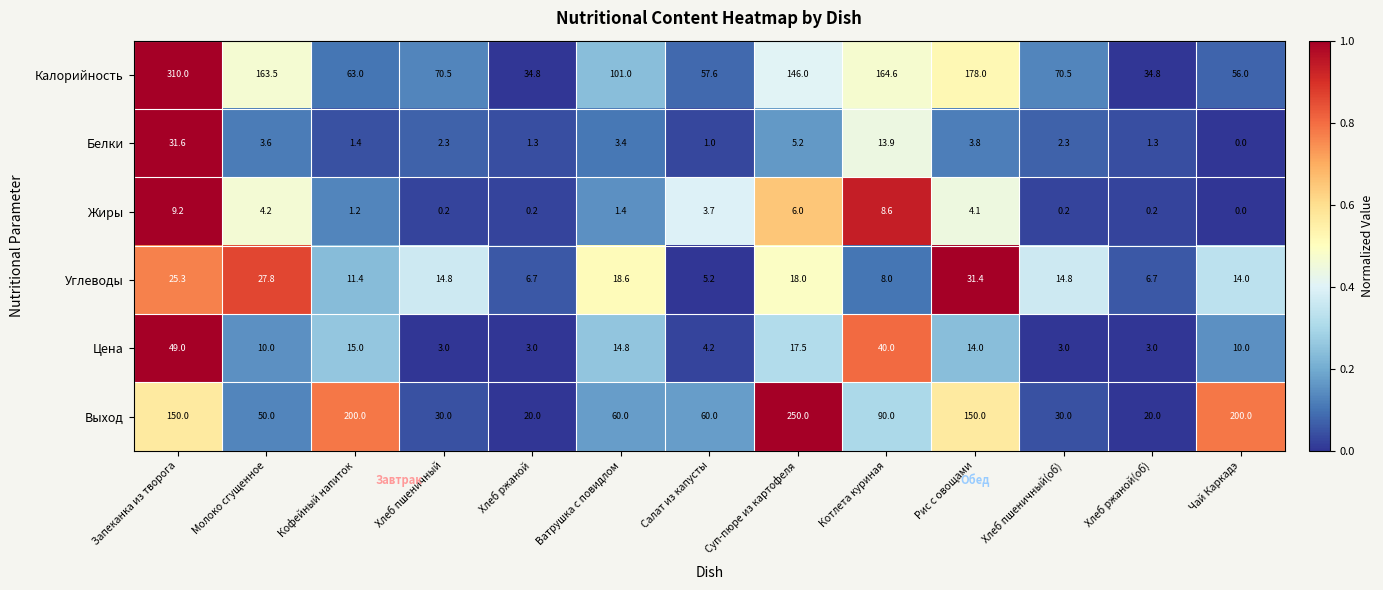

Between Салат из капусты and Хлеб ржаной(об), which series saw the biggest shift?

Выход